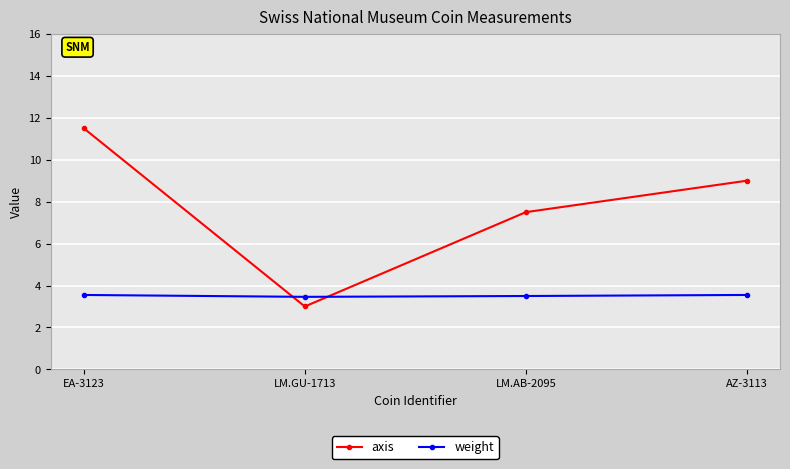

After their last crossing, which series has the higher values: axis or weight?

axis